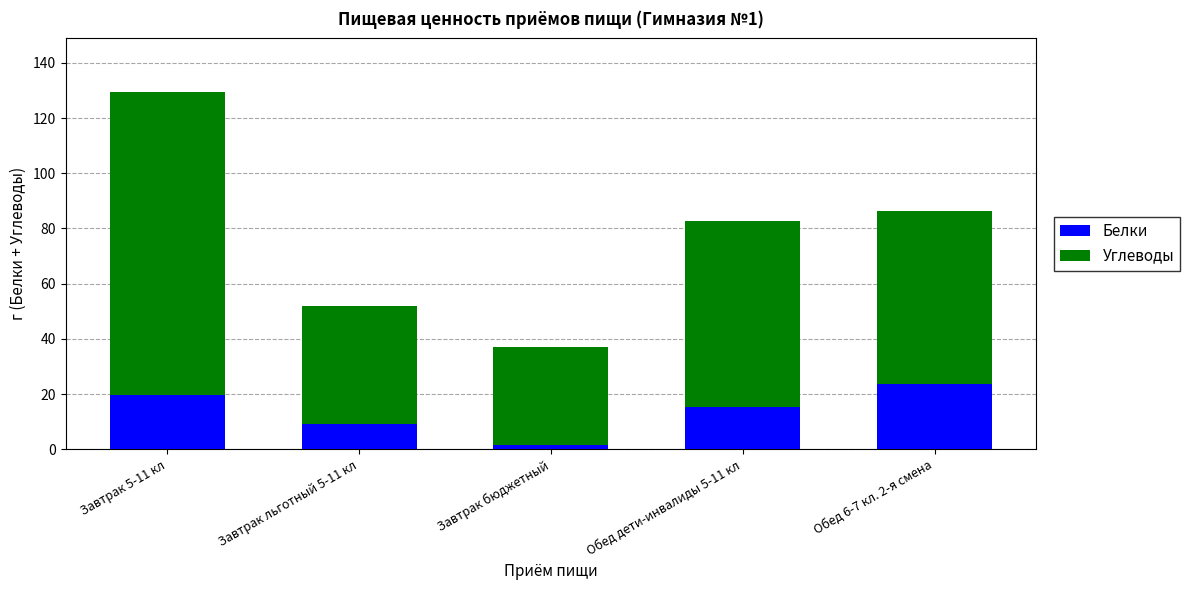

Reading left to right, transcribe the values for Белки.

Завтрак 5-11 кл=19.8	Завтрак льготный 5-11 кл=9.1	Завтрак бюджетный=1.6	Обед дети-инвалиды 5-11 кл=15.4	Обед 6-7 кл. 2-я смена=23.8